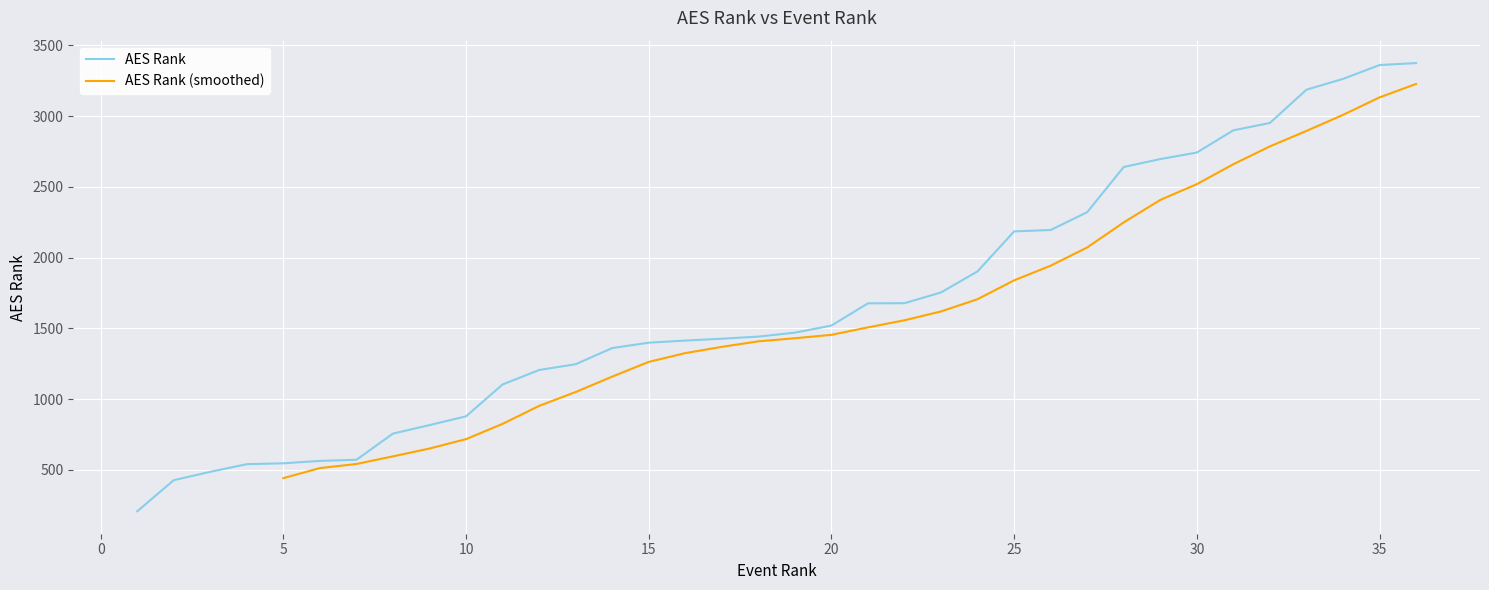

The value of AES Rank at 20 is 1520. True or false?

True